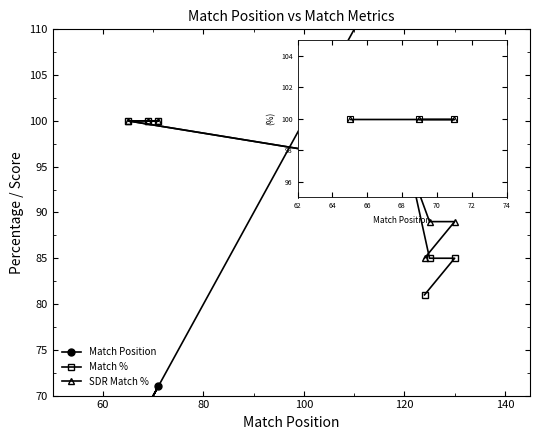

What is the difference between the highest and lowest values at 80?

35